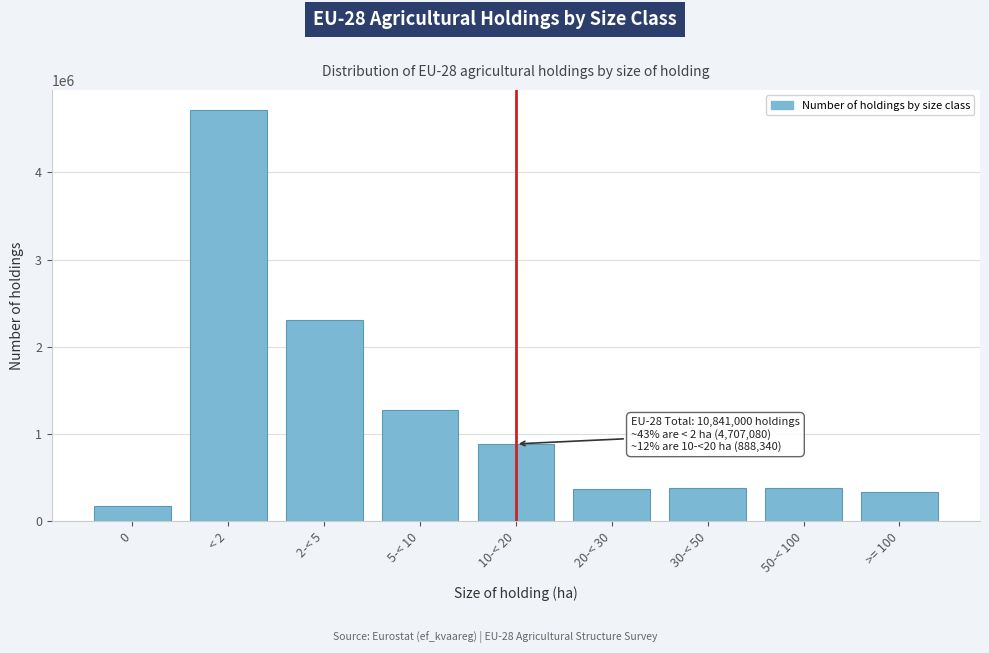

Is it true that the value at < 2 is 4707080?

True